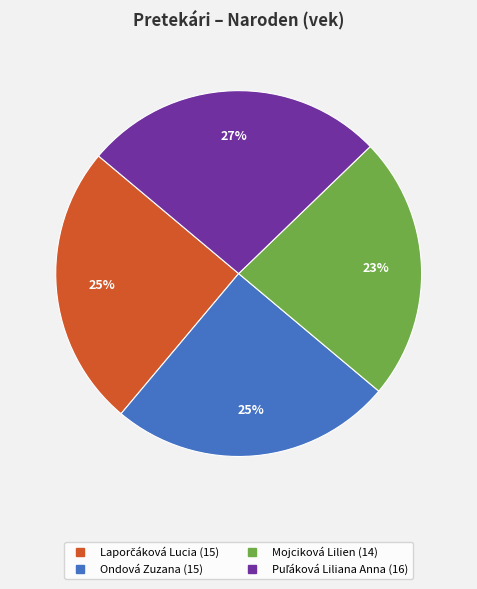

Is it true that Ondová Zuzana is 25% of the pie?

True